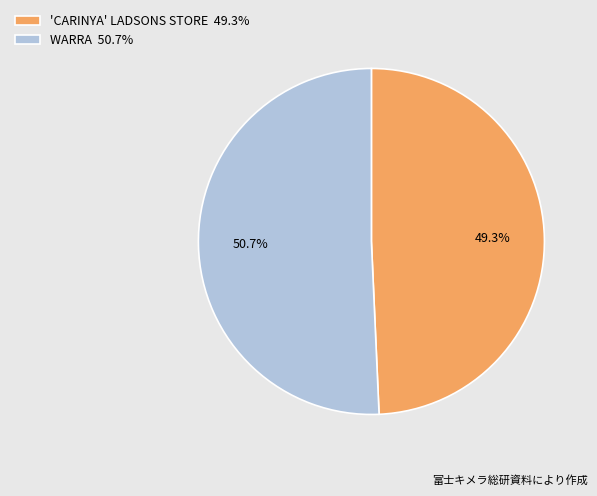

True or false: 'CARINYA' LADSONS STORE accounts for 58% of the total.

False